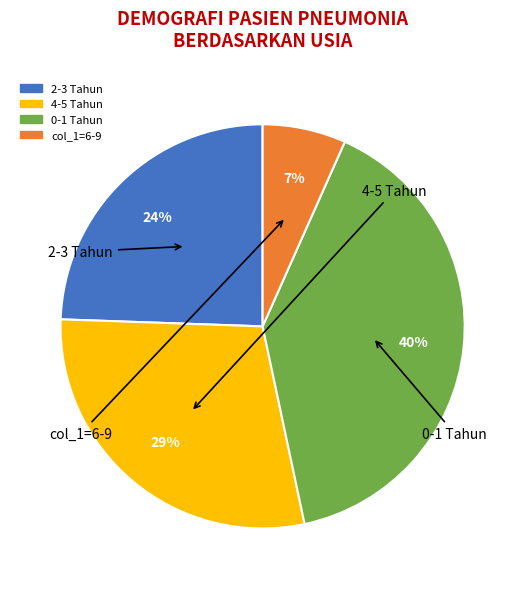

Does any single category account for the majority?

No